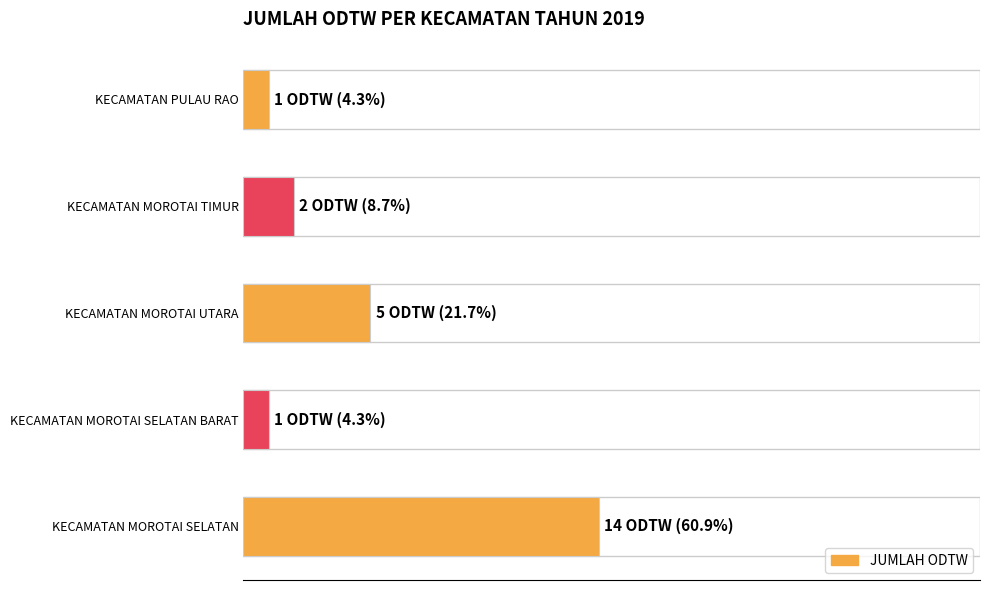

Are the bars horizontal?

Yes